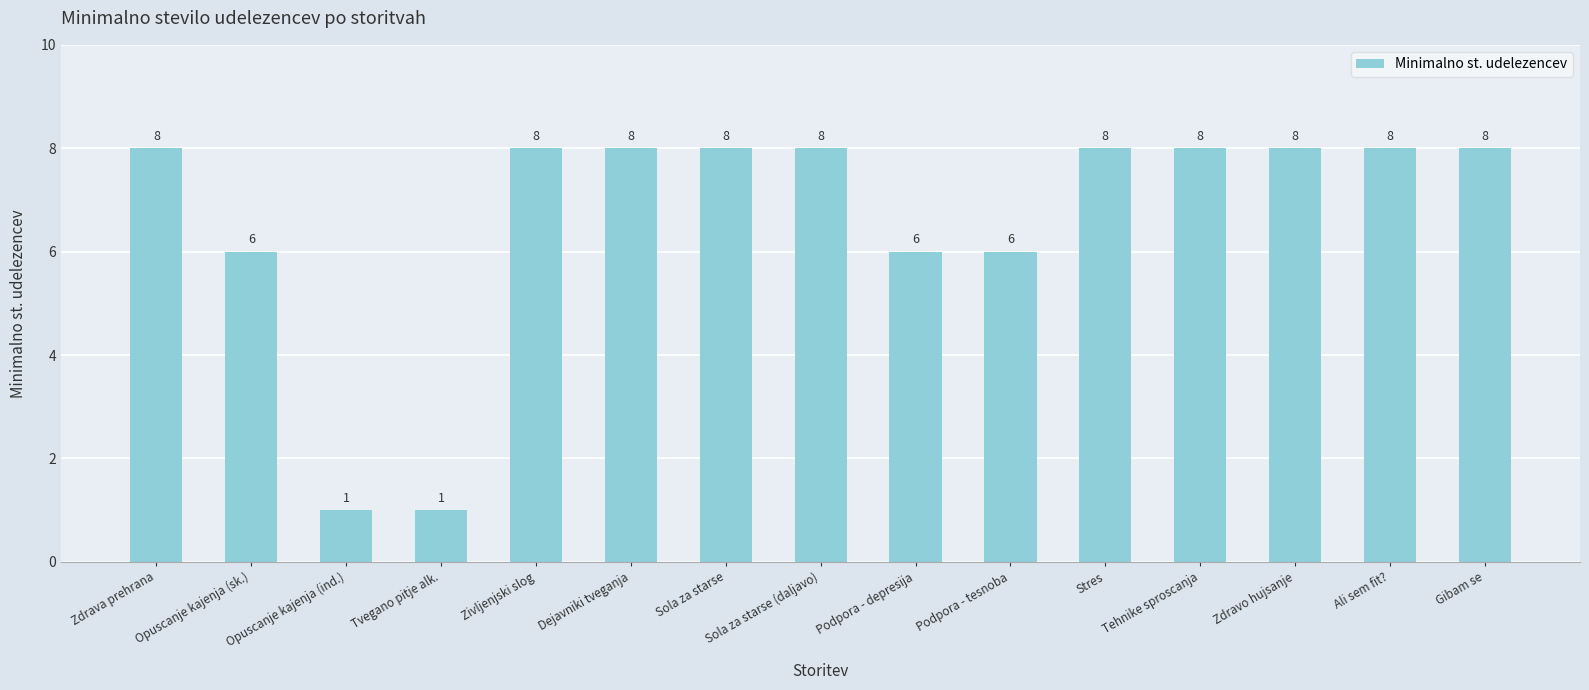

What is the value of the 5th bar from the left?

8